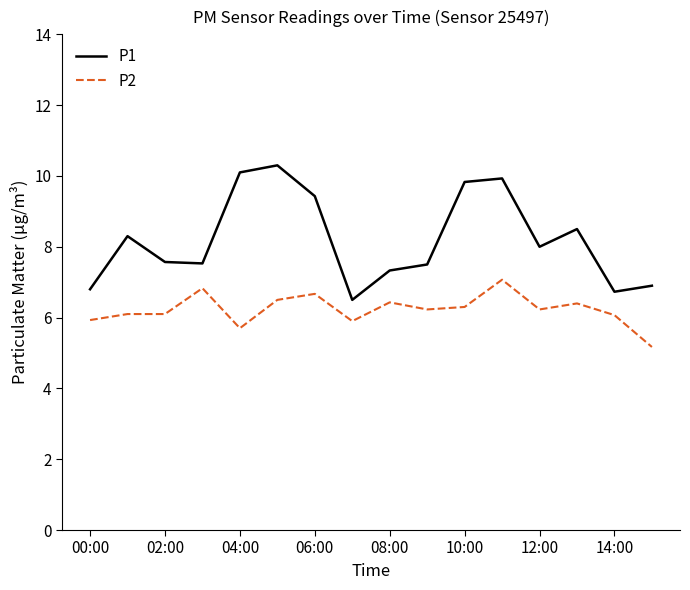

Is this an area chart (filled region under the line)?

No